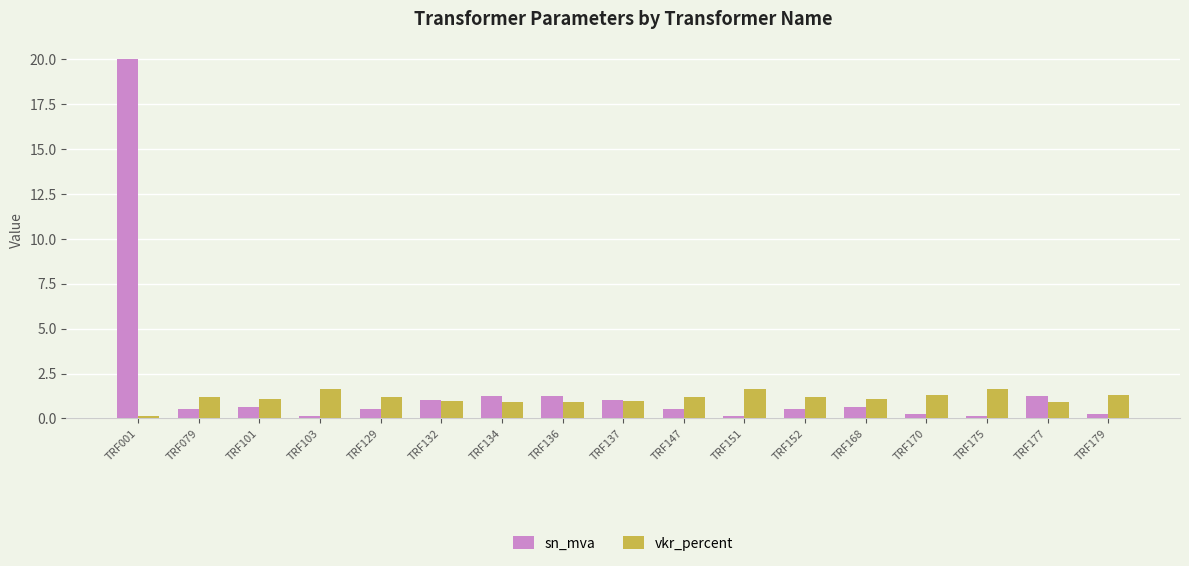

What is the total value across all series at TRF177?

2.2